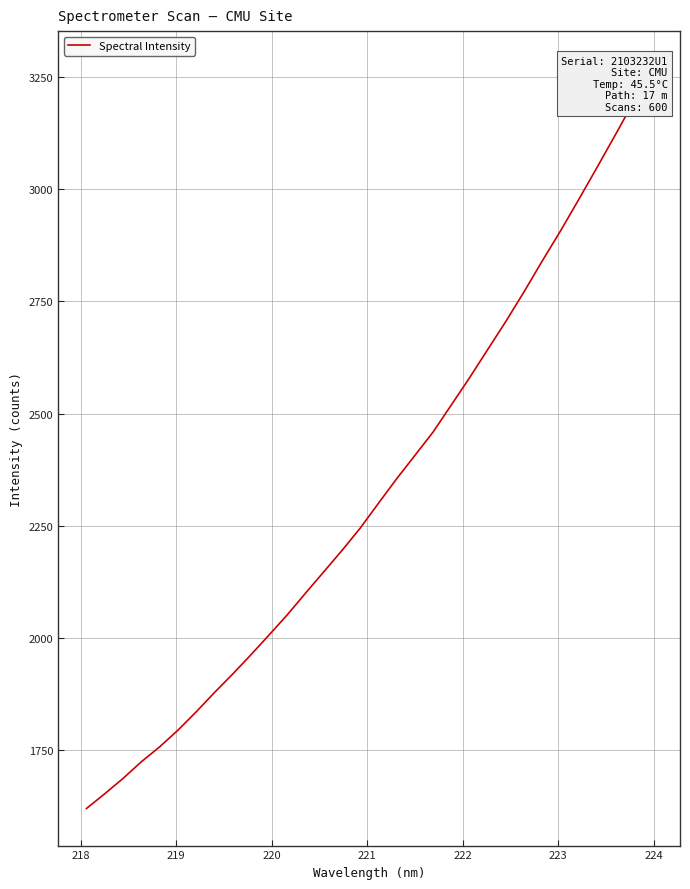

What is the minimum value shown in the chart?

1619.4